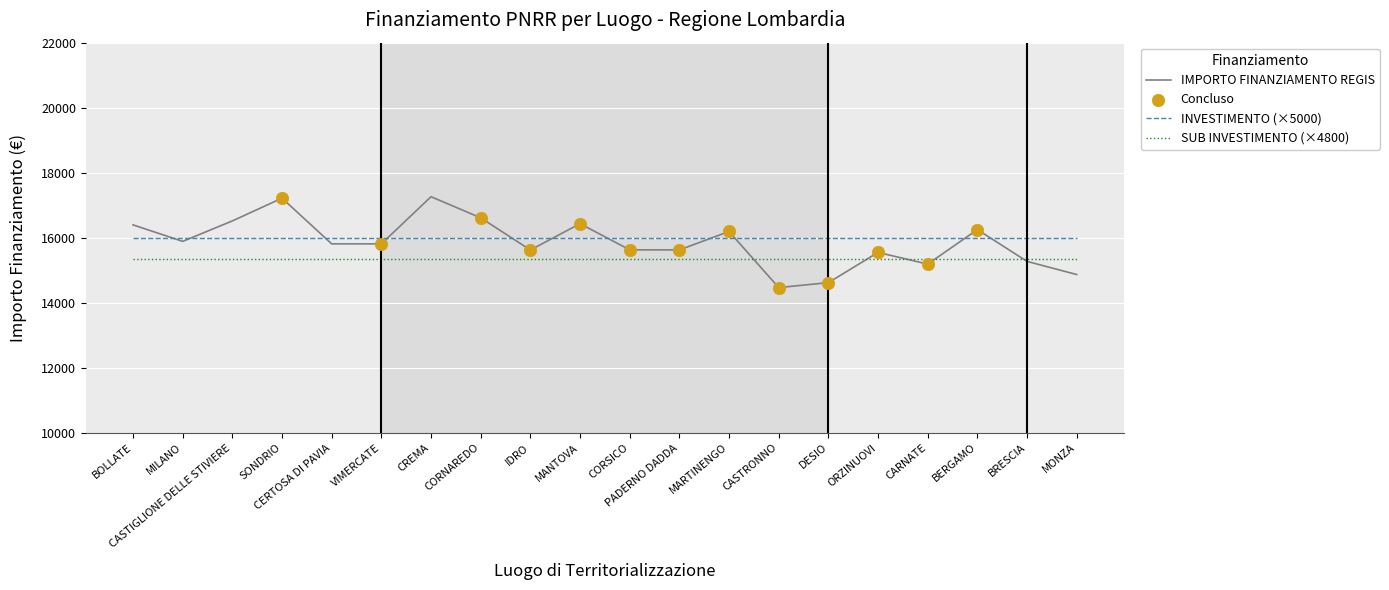

What is the maximum value shown in the chart?

17263.4